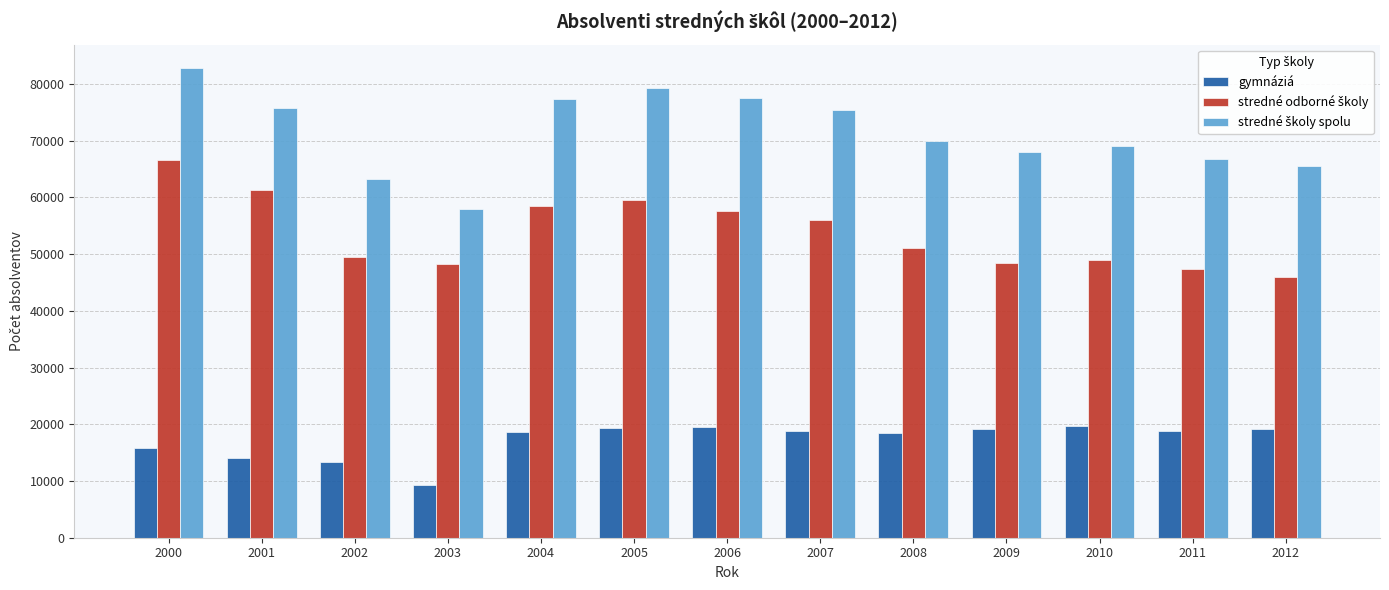

What is the smallest value displayed?

9331